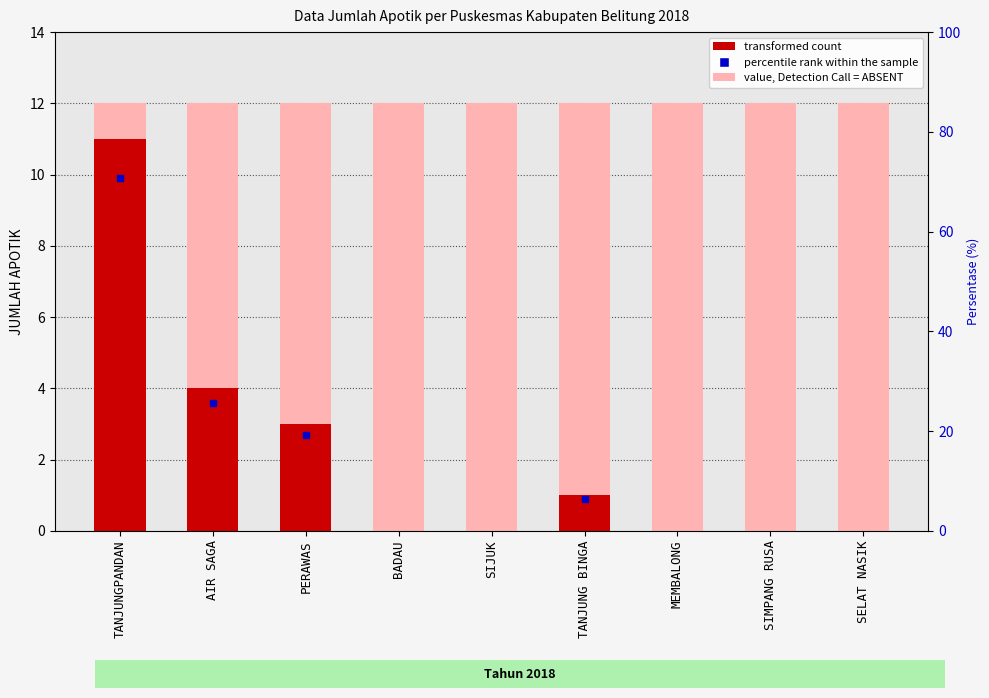

What is the difference between the second highest and minimum values?

4